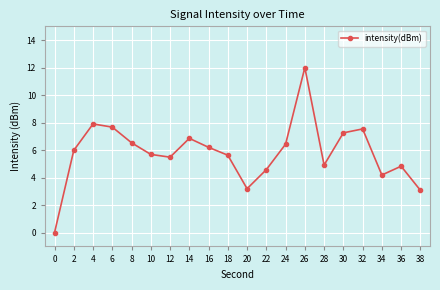

How many values exceed 5?

13